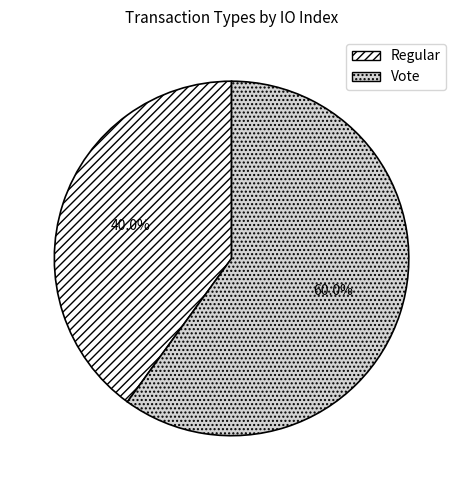

To the nearest percent, what is the difference between the largest and smallest slice percentages?

20%